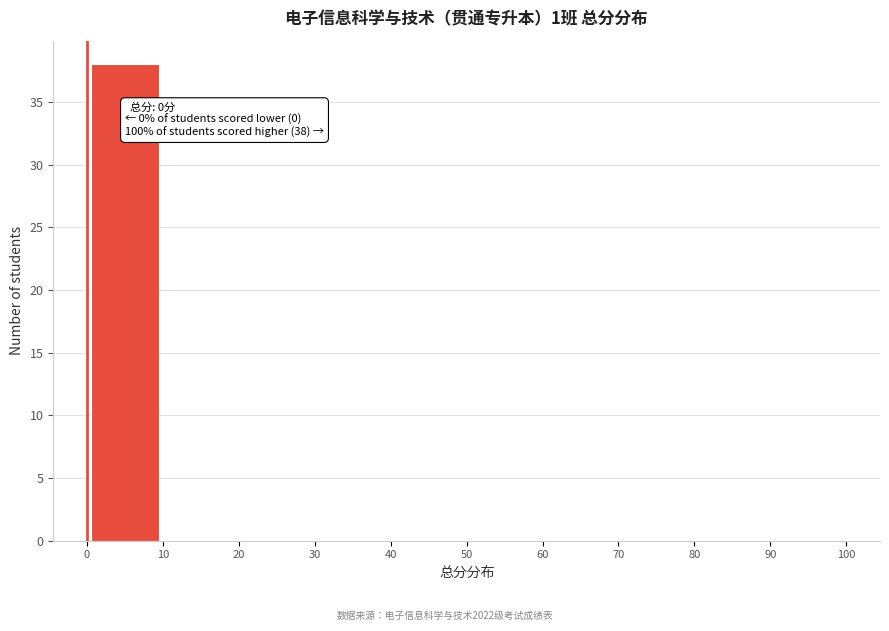

Over which range of the x-axis is the bar tallest?

0 to 10